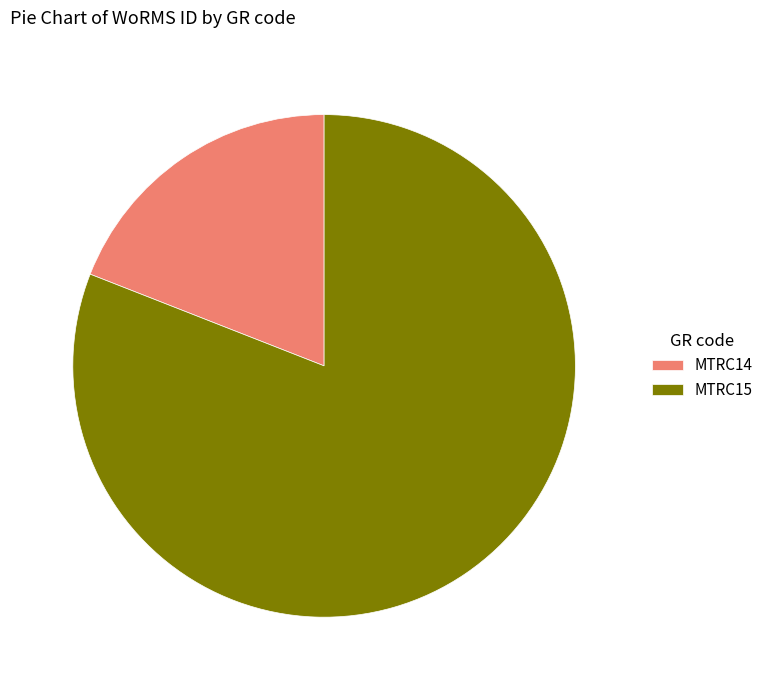

Which slice is the smallest?

MTRC14